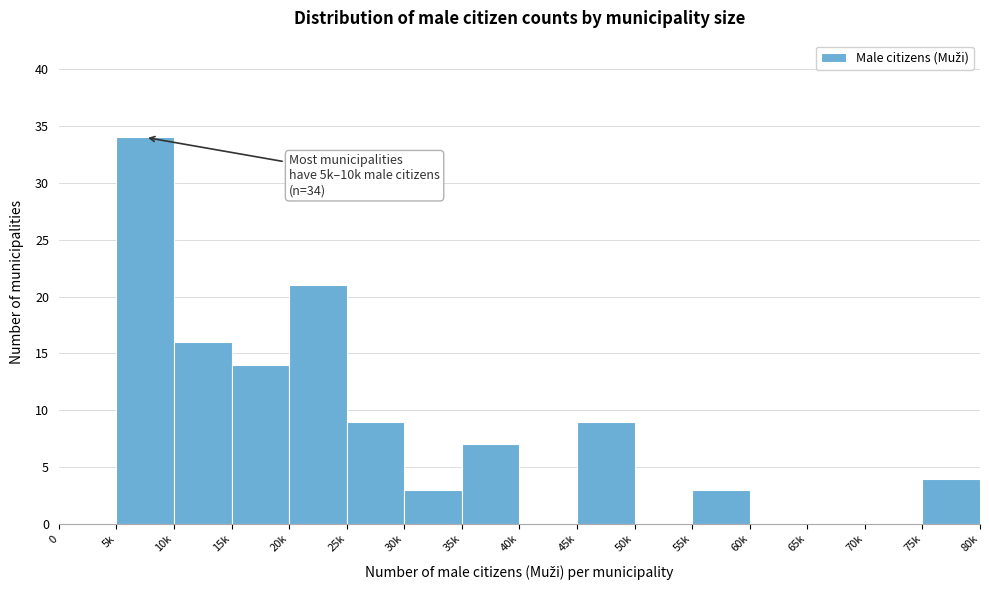

Reading left to right, list all the values displayed in this chart.

0=0	5k=34	10k=16	15k=14	20k=21	25k=9	30k=3	35k=7	40k=0	45k=9	50k=0	55k=3	60k=0	65k=0	70k=0	75k=4